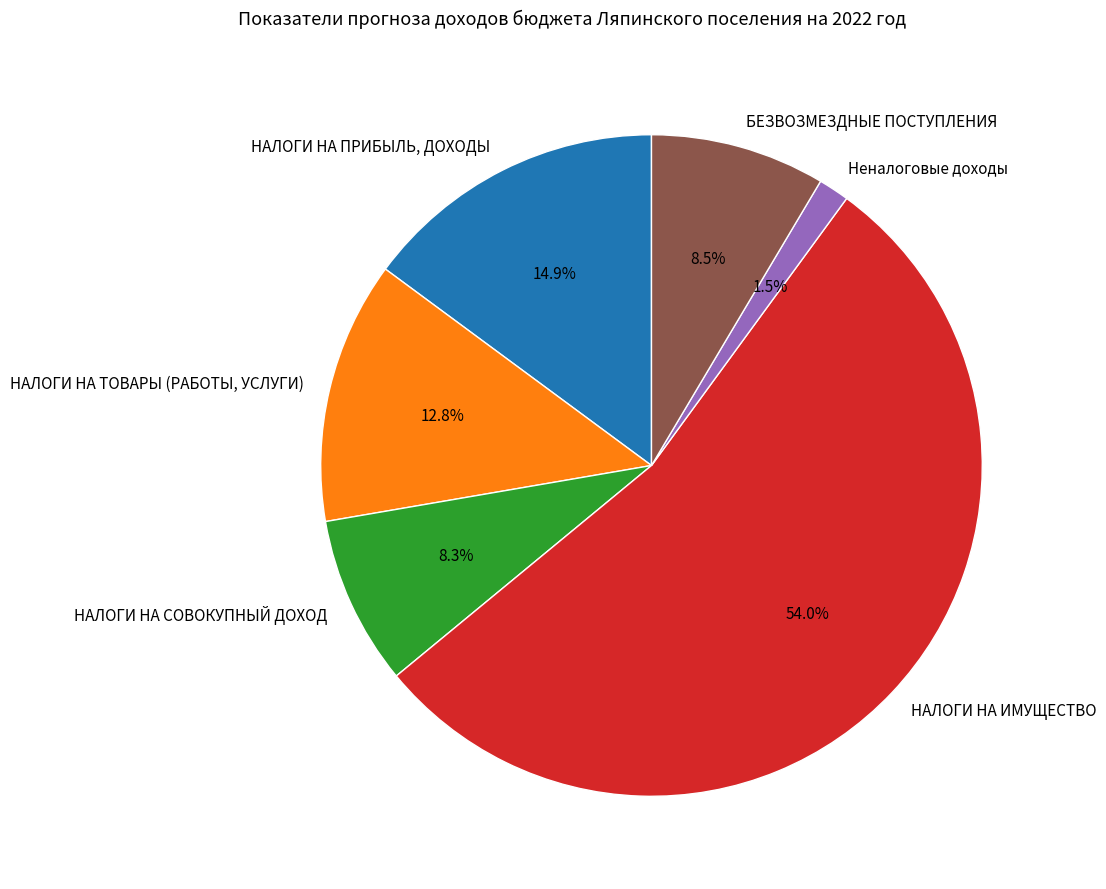

To the nearest percent, what percentage of the pie is НАЛОГИ НА ИМУЩЕСТВО?

54%